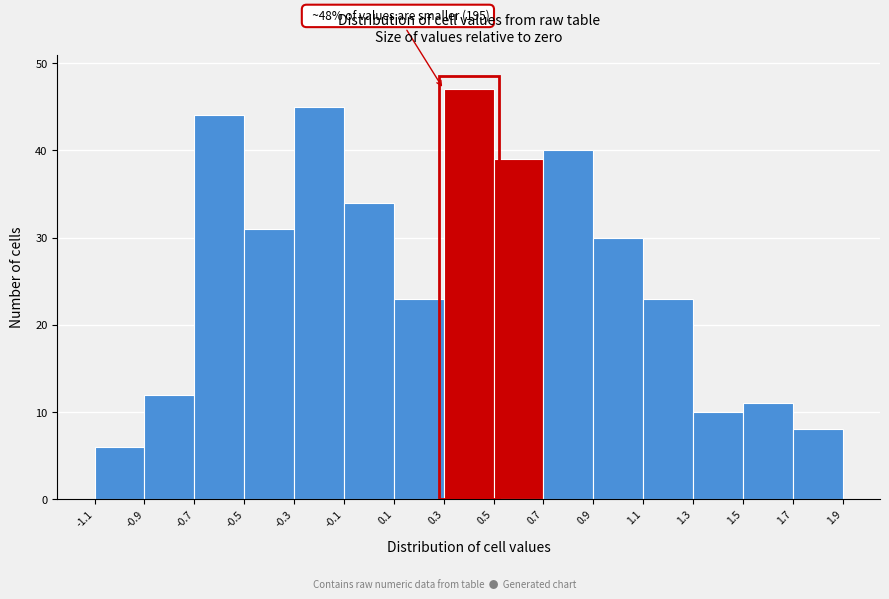

Which range on the x-axis has the tallest bar?

0.3 to 0.5